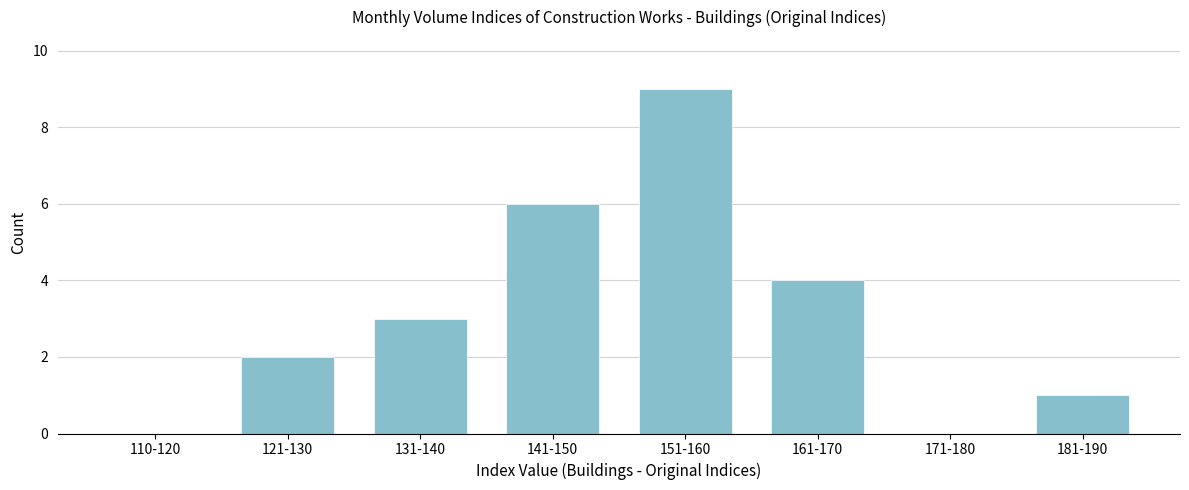

Reading right to left, list all the values displayed in this chart.

181-190=1	171-180=0	161-170=4	151-160=9	141-150=6	131-140=3	121-130=2	110-120=0